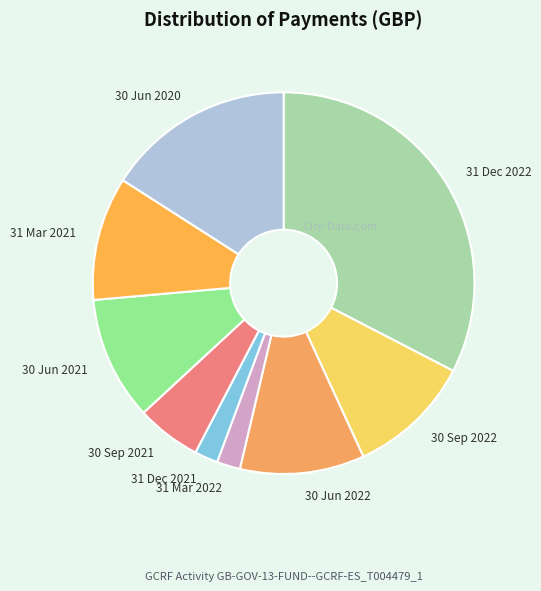

What is the largest slice in the pie chart?

31 Dec 2022